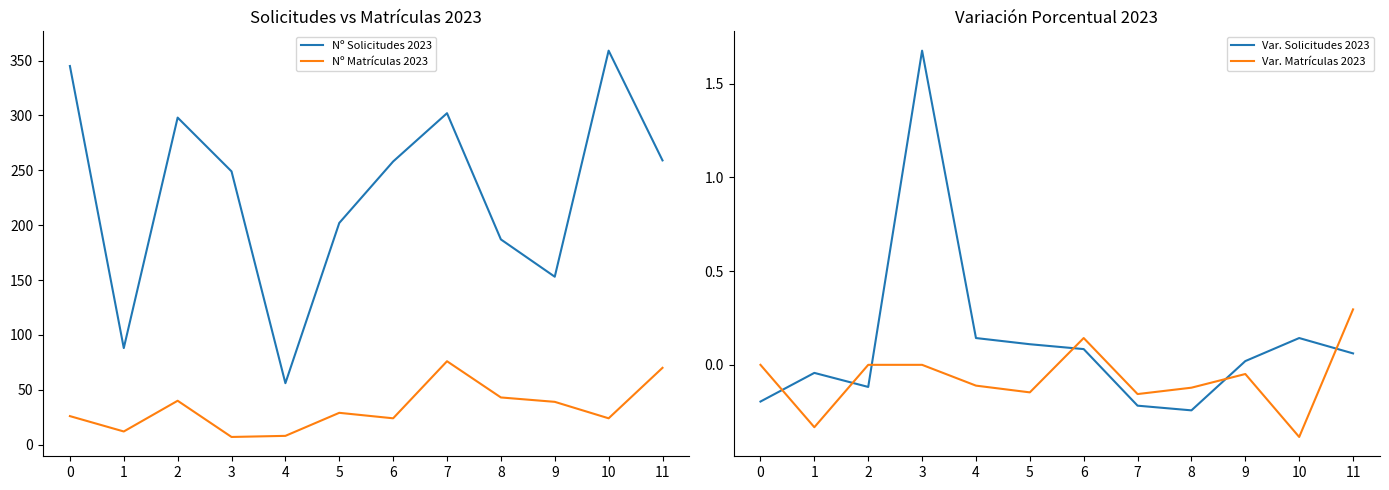

True or false: Nº Matrículas 2023 and Var. Solicitudes 2023 cross at least once.

False